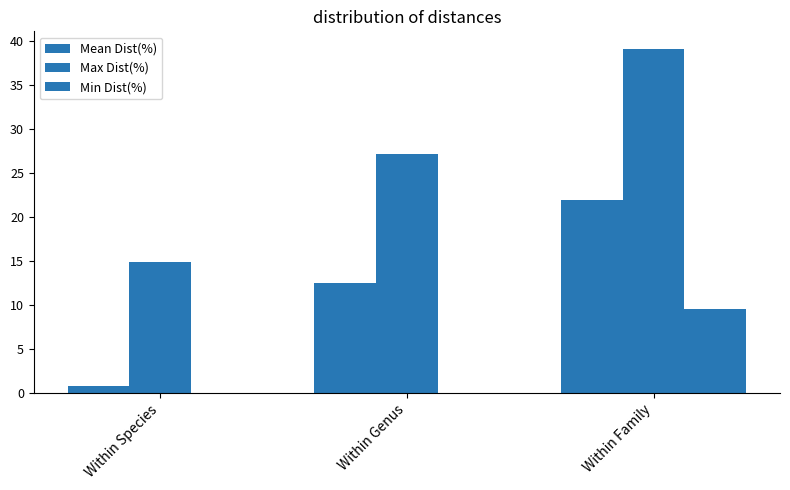

Reading left to right, what are all the values shown in this chart?

Mean Dist(%): 0.8	12.5	21.9
Max Dist(%): 14.9	27.1	39.1
Min Dist(%): 0.0	0.0	9.5